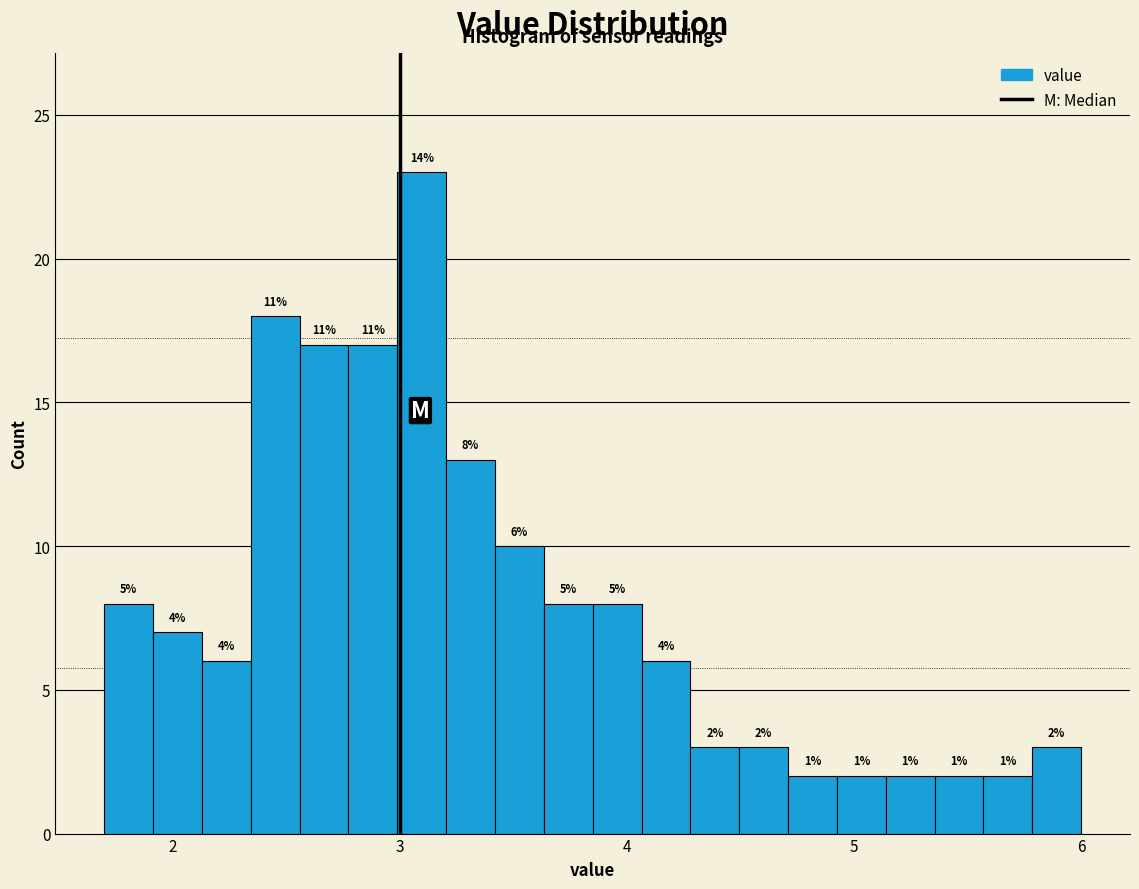

Around what value on the x-axis is the tallest bar? Give the approximate position of its centre, as read against the axis.

3.1